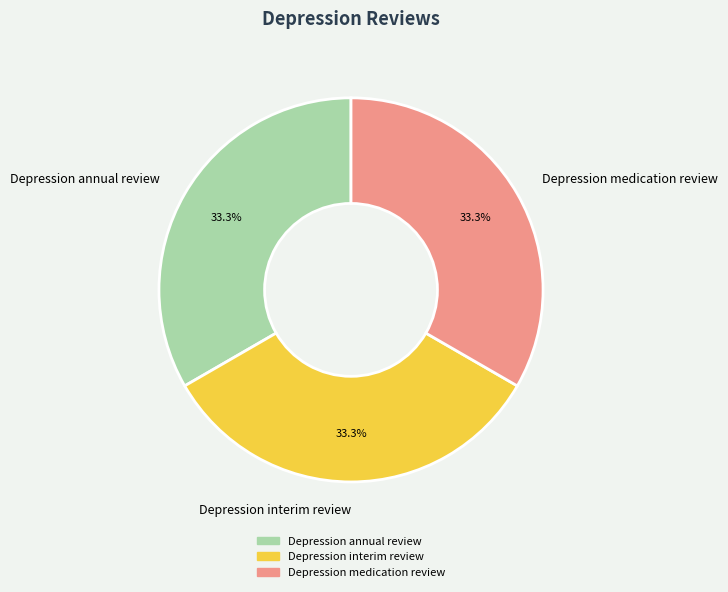

Does Depression annual review account for over 50% of the chart?

No